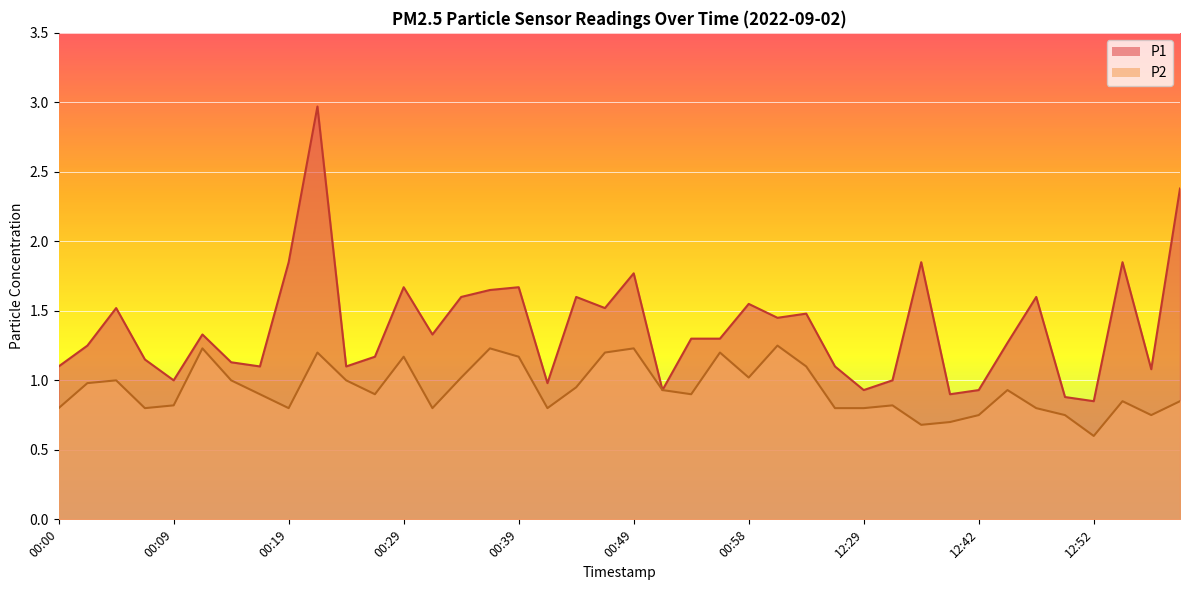

What is the label of the 5th point from the left?

00:09